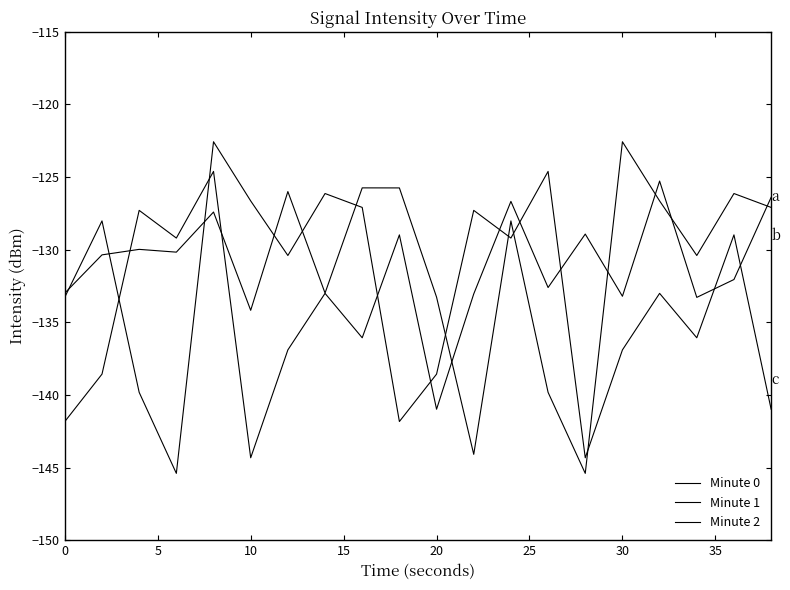

What is the greatest value displayed?

-122.6